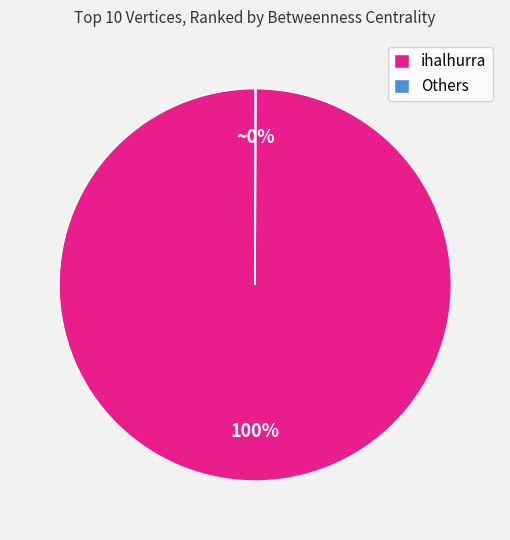

Which category has the biggest portion of the pie?

ihalhurra